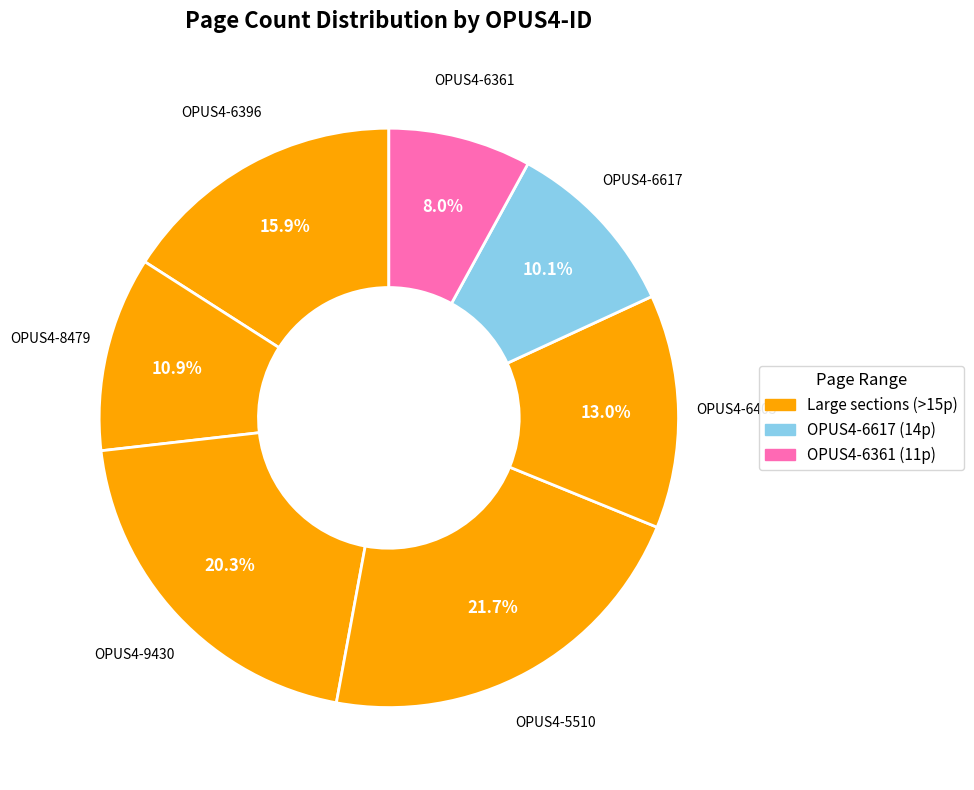

Rank the categories by value from lowest to highest.

OPUS4-6361, OPUS4-6617, OPUS4-8479, OPUS4-6403, OPUS4-6396, OPUS4-9430, OPUS4-5510